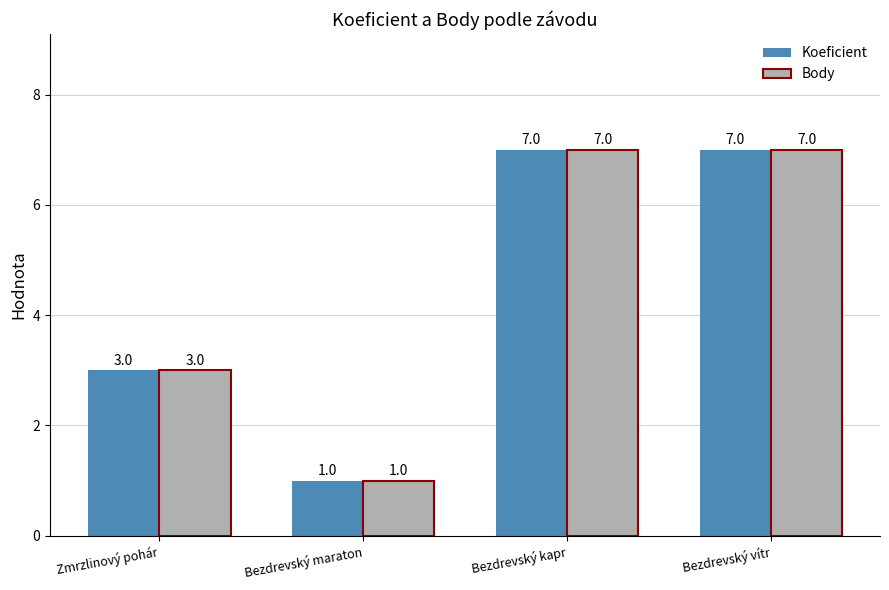

How many bars are there in total?

8